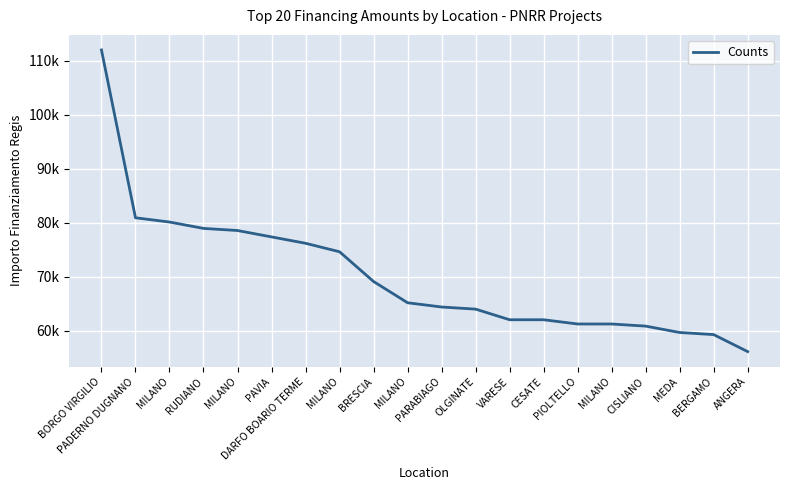

Does the chart have visible grid lines?

Yes